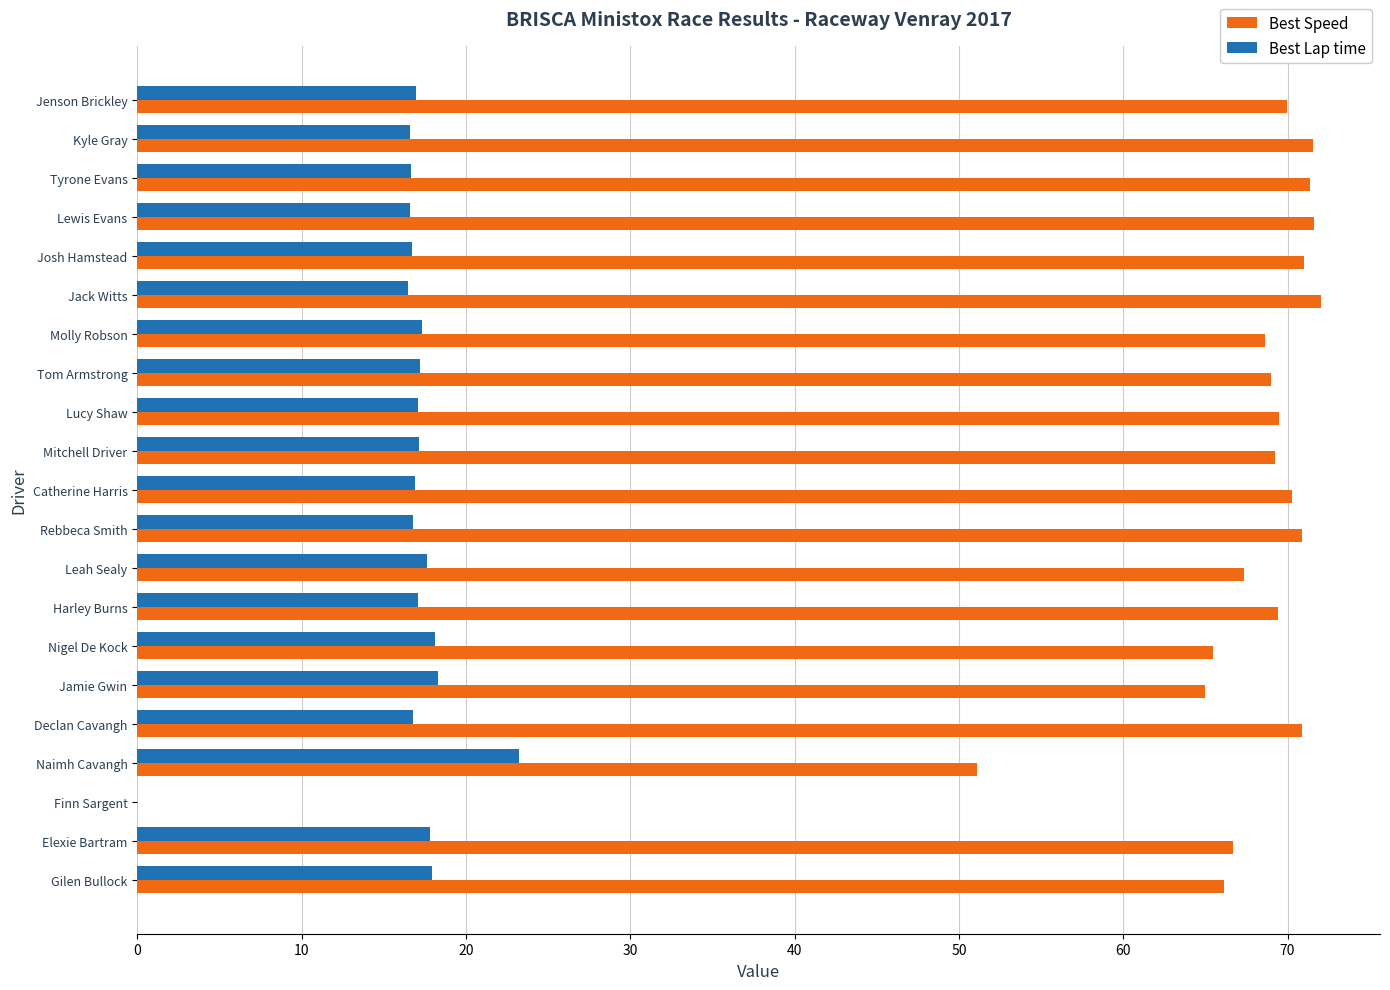

At which label is Best Speed closest to 36?

Naimh Cavangh